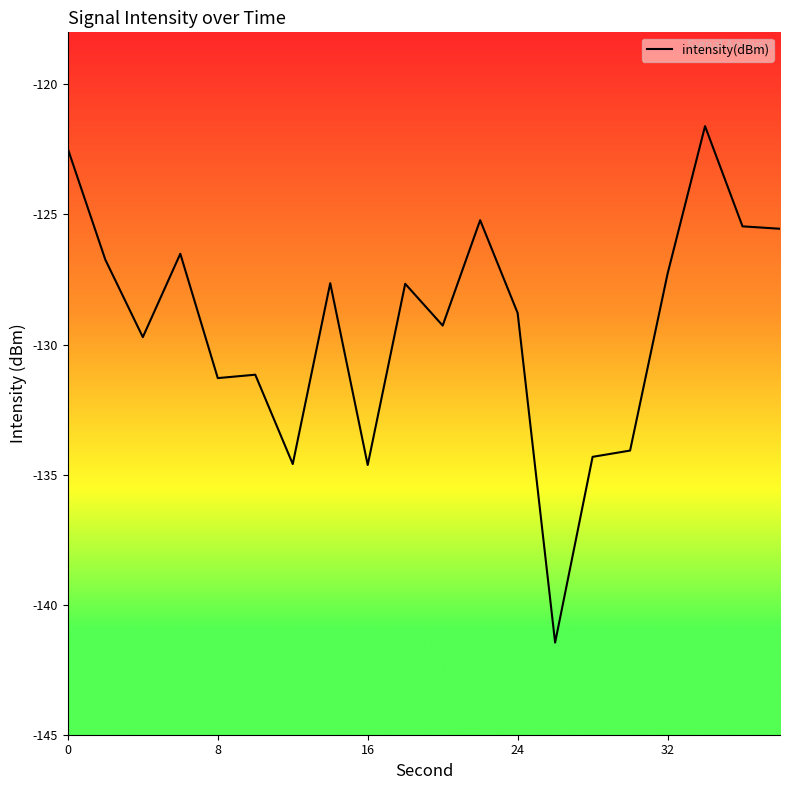

What is the maximum value shown in the chart?

-121.6